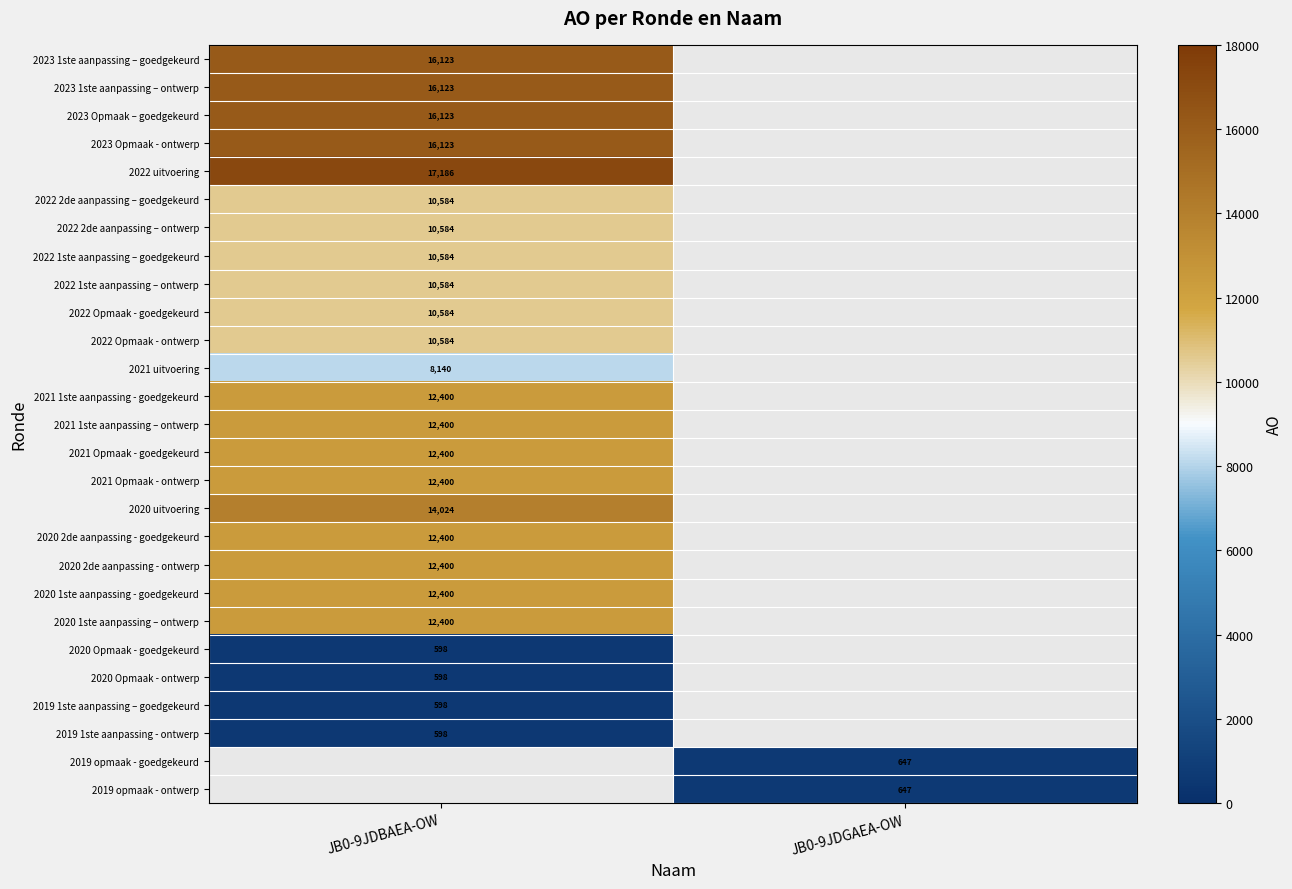

True or false: 2020 Opmaak - ontwerp has a value of 598 at JB0-9JDBAEA-OW.

True